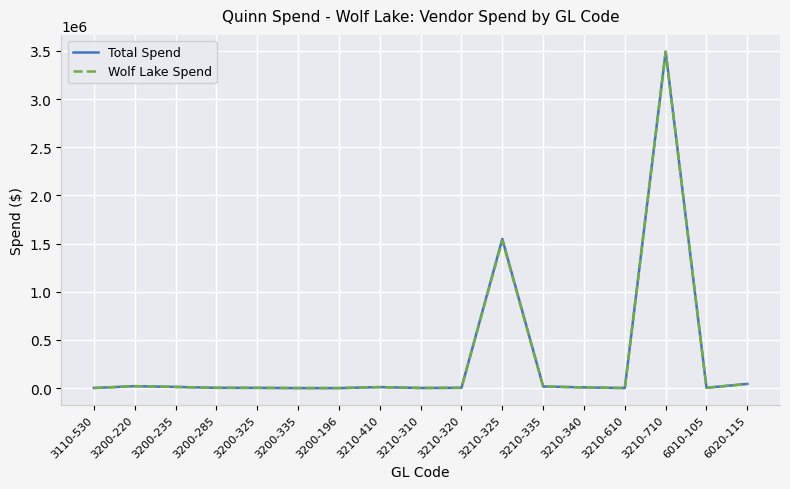

What is the total value across all series at 3210-710?

6984008.7